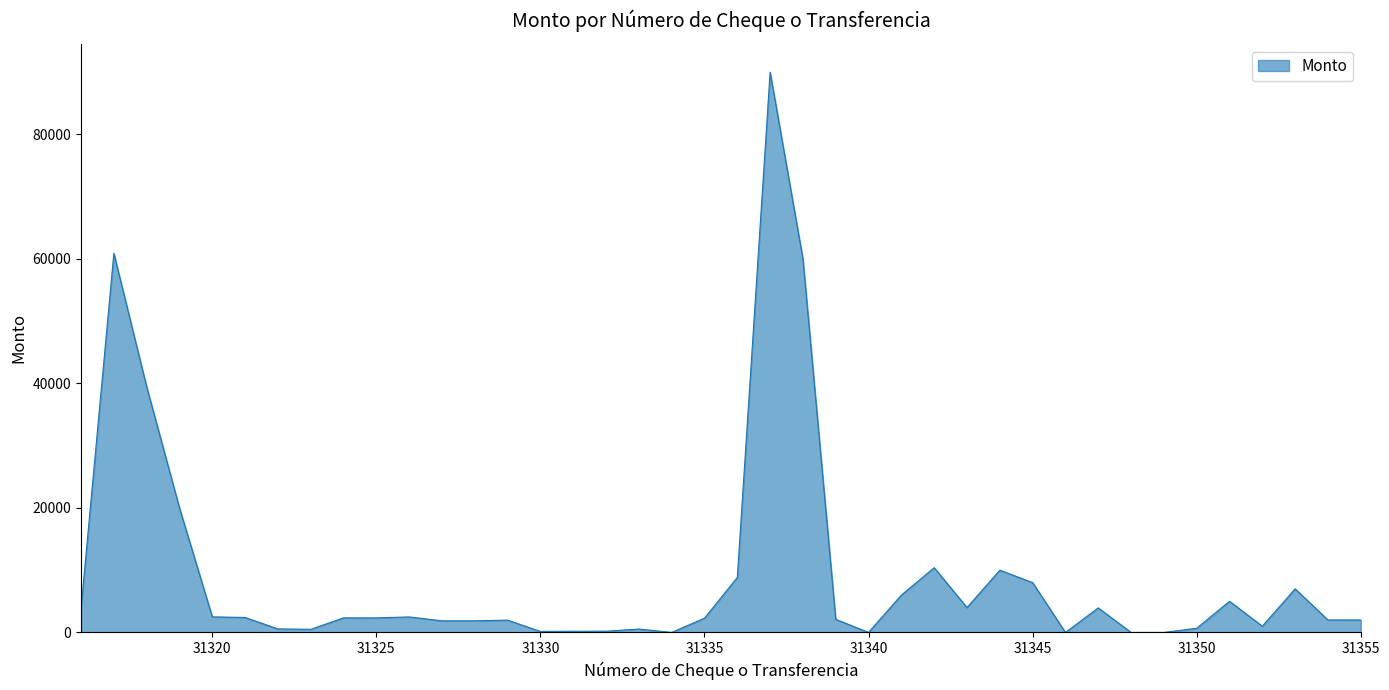

What is the difference between the maximum and minimum values?

90000.0